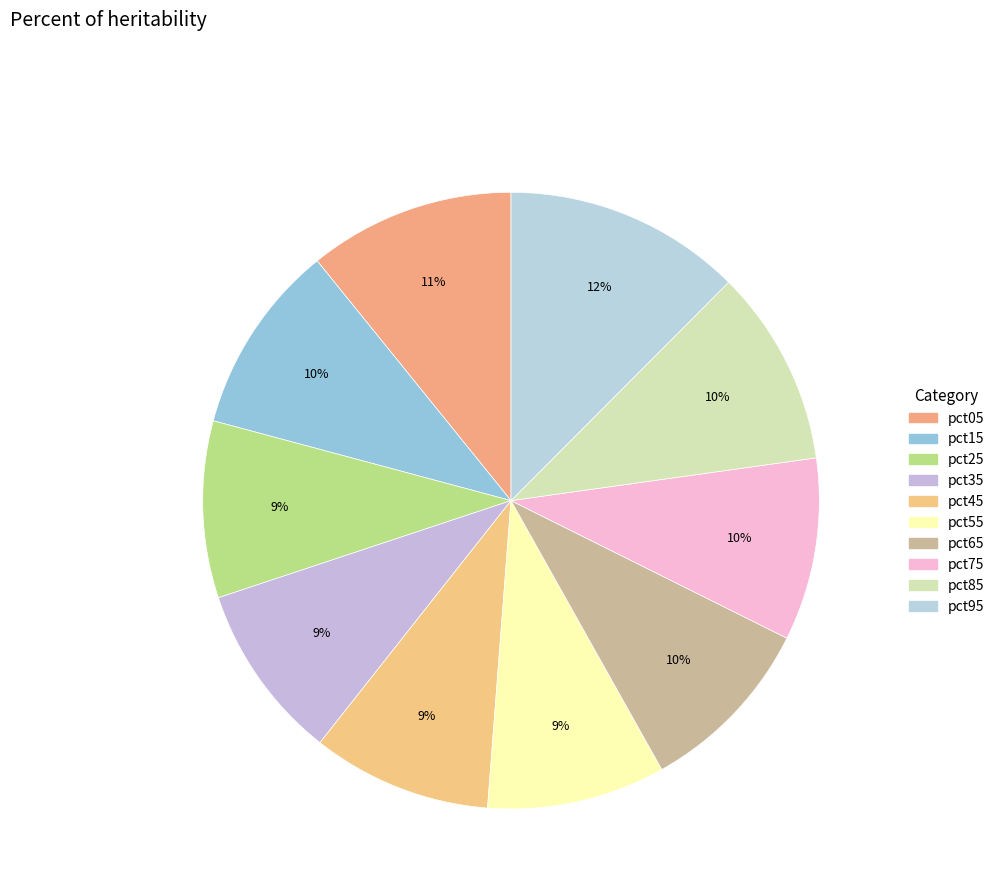

To the nearest percent, what percentage of the pie is pct05?

11%